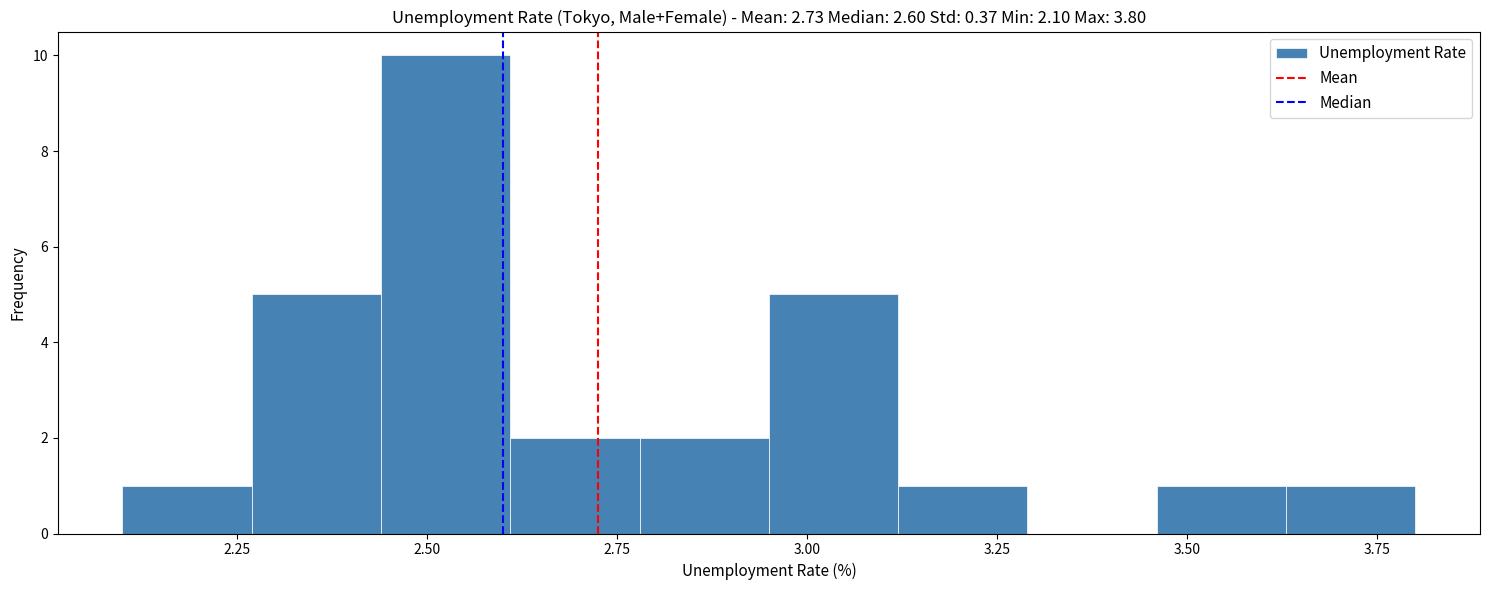

Around what value on the x-axis is the tallest bar? Give the approximate position of its centre, as read against the axis.

2.55